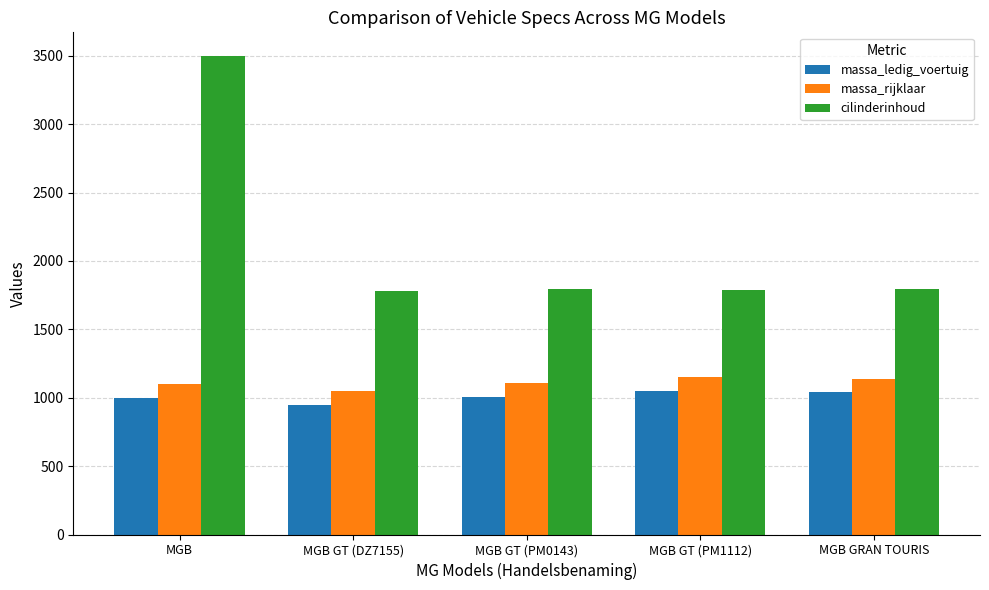

The massa_ledig_voertuig series shows 553 at MGB. True or false?

False